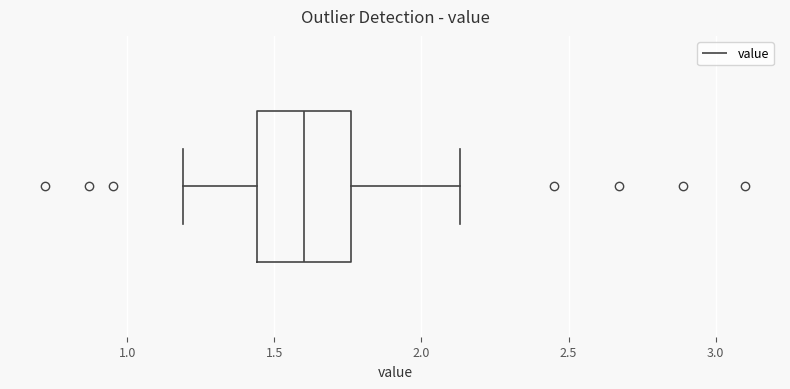

Read this box plot against the x-axis: the position of the median line, the range covered by the box, and the ends of both whiskers. The values are not printed on the chart, so give them approximately, as read against the axis.

median 1.60, box 1.45 to 1.75, whiskers 1.20 to 2.15